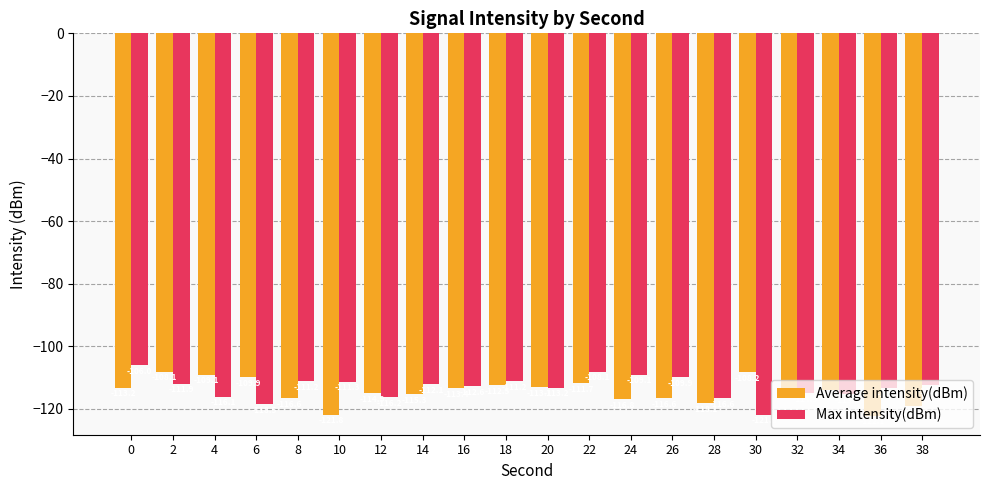

List the series in order of their overall mean, lowest first.

Average intensity(dBm), Max intensity(dBm)